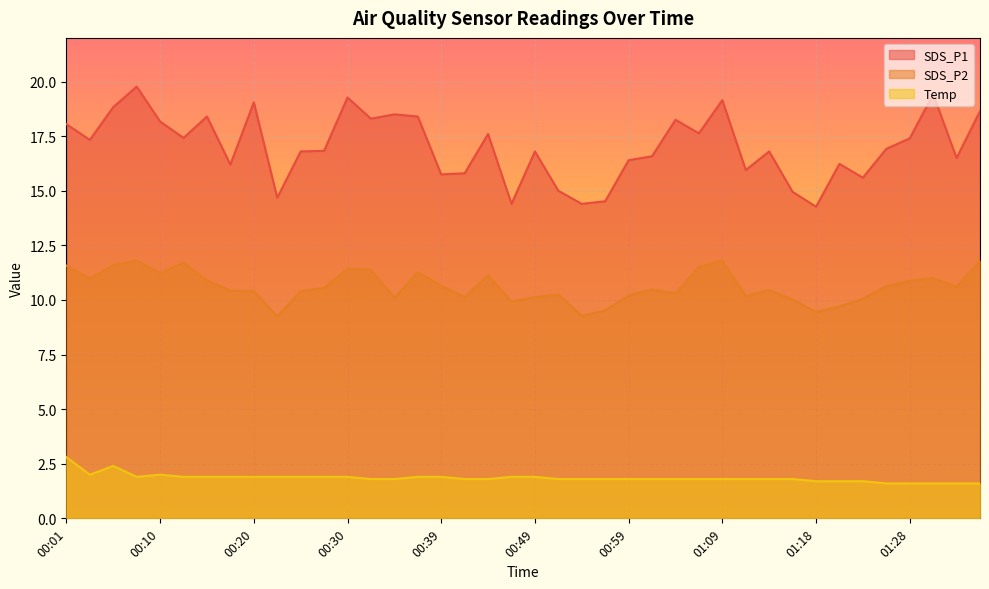

At which category does Temp reach its first local peak?

00:05